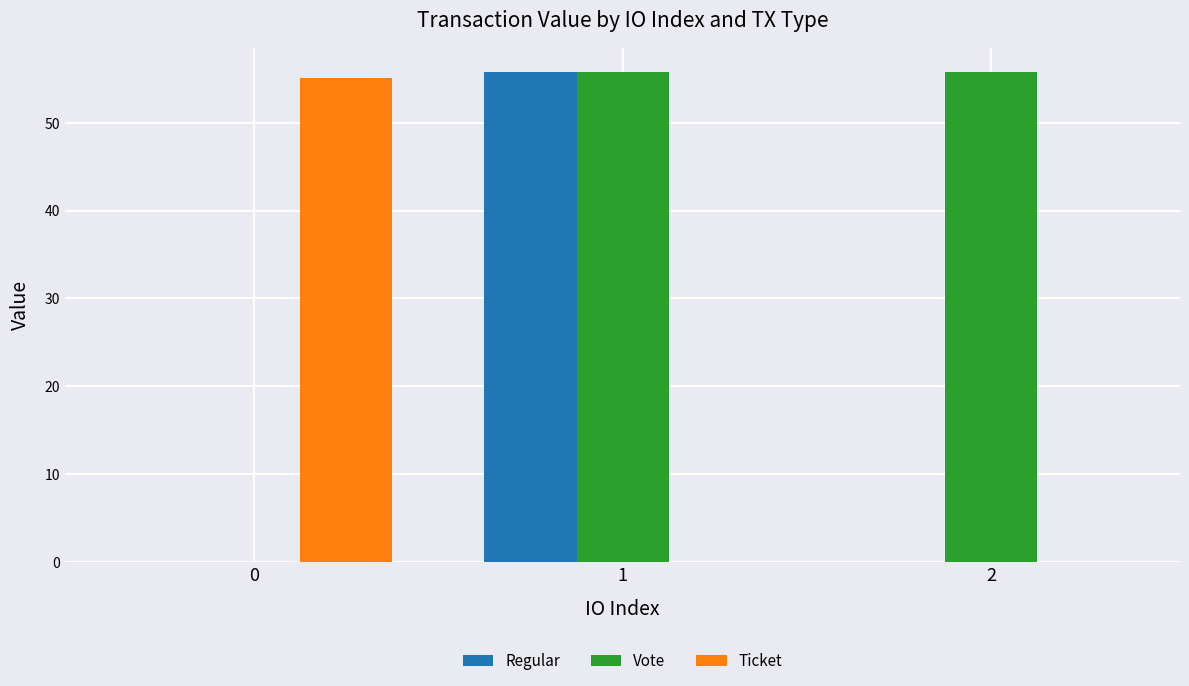

Are the bars grouped side by side (vs. stacked)?

Yes